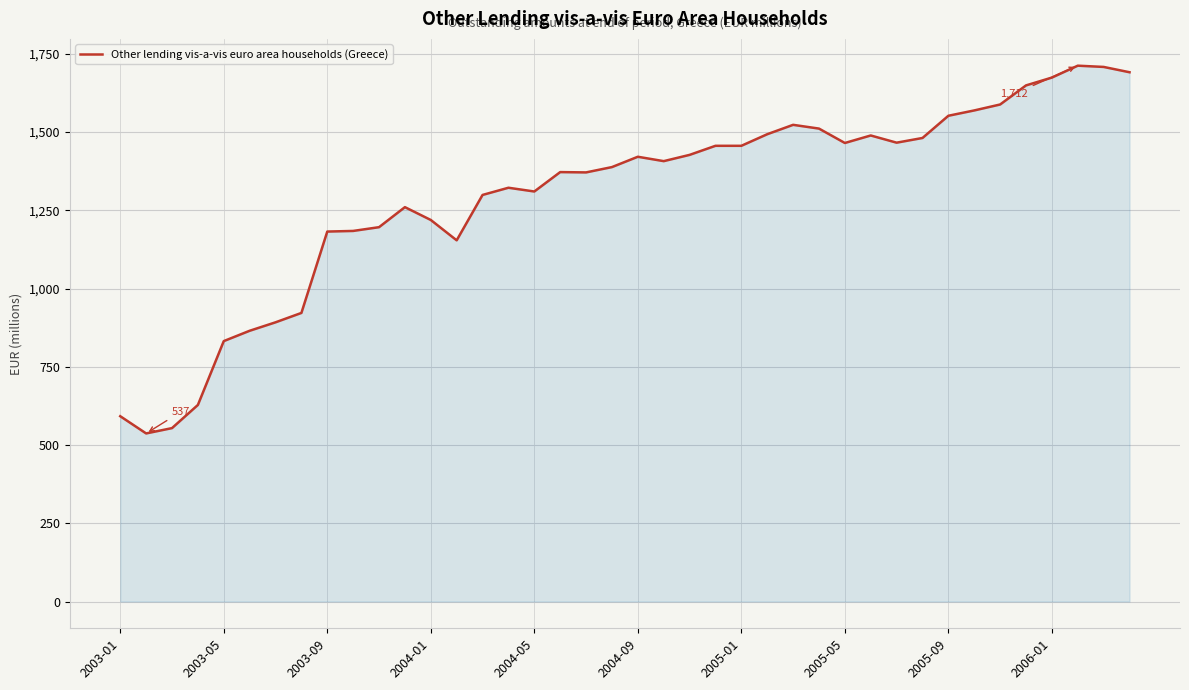

How many lines are shown in the chart?

1